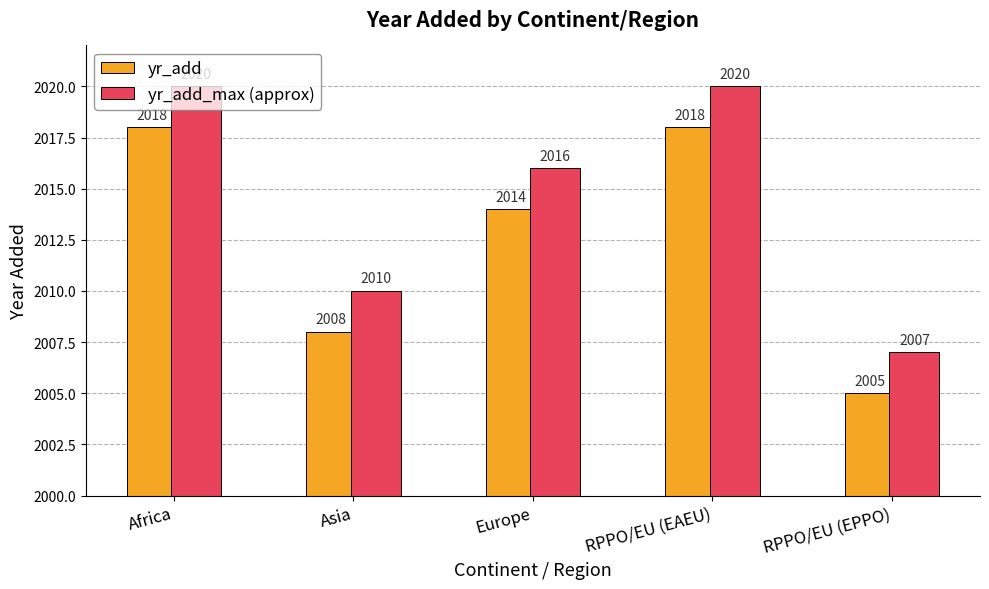

What is the label of the 3rd bar from the right?

Europe